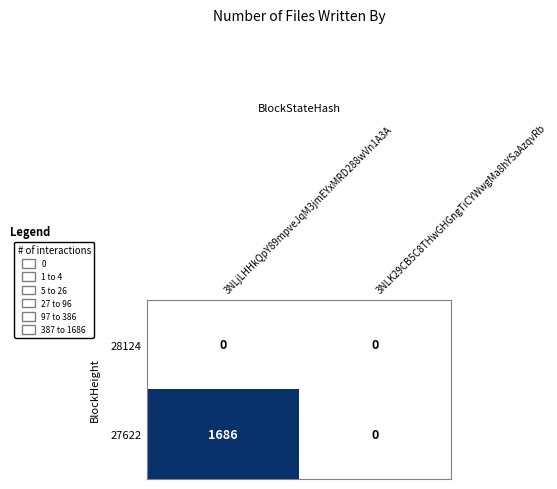

Between 3NLjLHHkQpY89mpveJqM3jmEYxMRD288wVn1A3A and 3NLK29CB5C8THwGHGngTiCYWwgMa8hYSaAzqvRb, which series saw the biggest shift?

27622